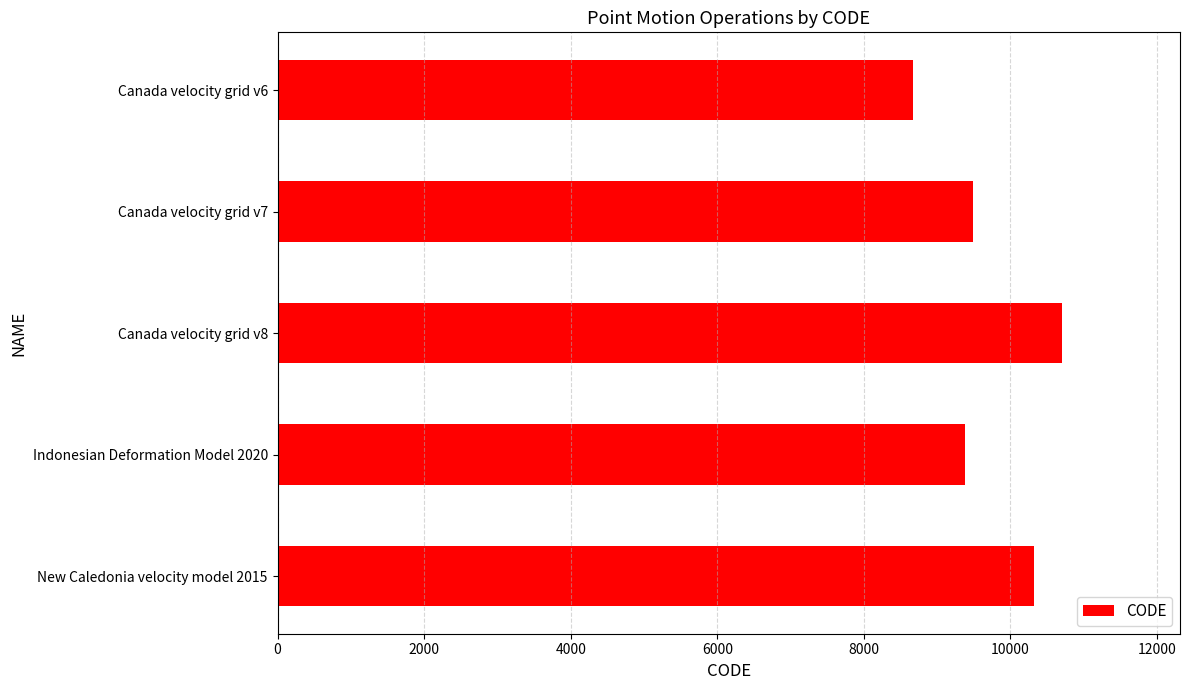

Rank the categories by value from lowest to highest.

Canada velocity grid v6, Indonesian Deformation Model 2020, Canada velocity grid v7, New Caledonia velocity model 2015, Canada velocity grid v8